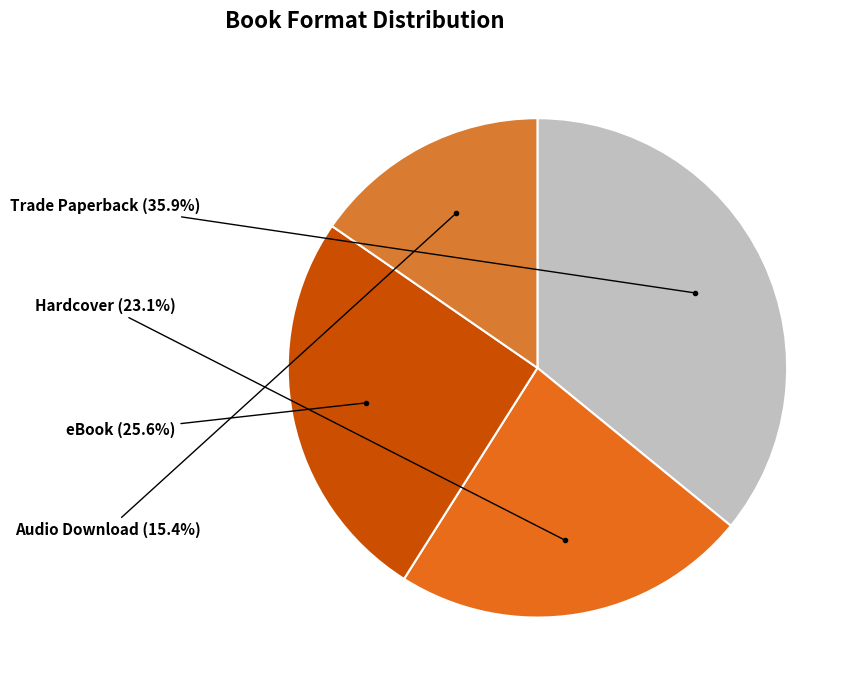

Is there any slice that represents more than half of the pie?

No